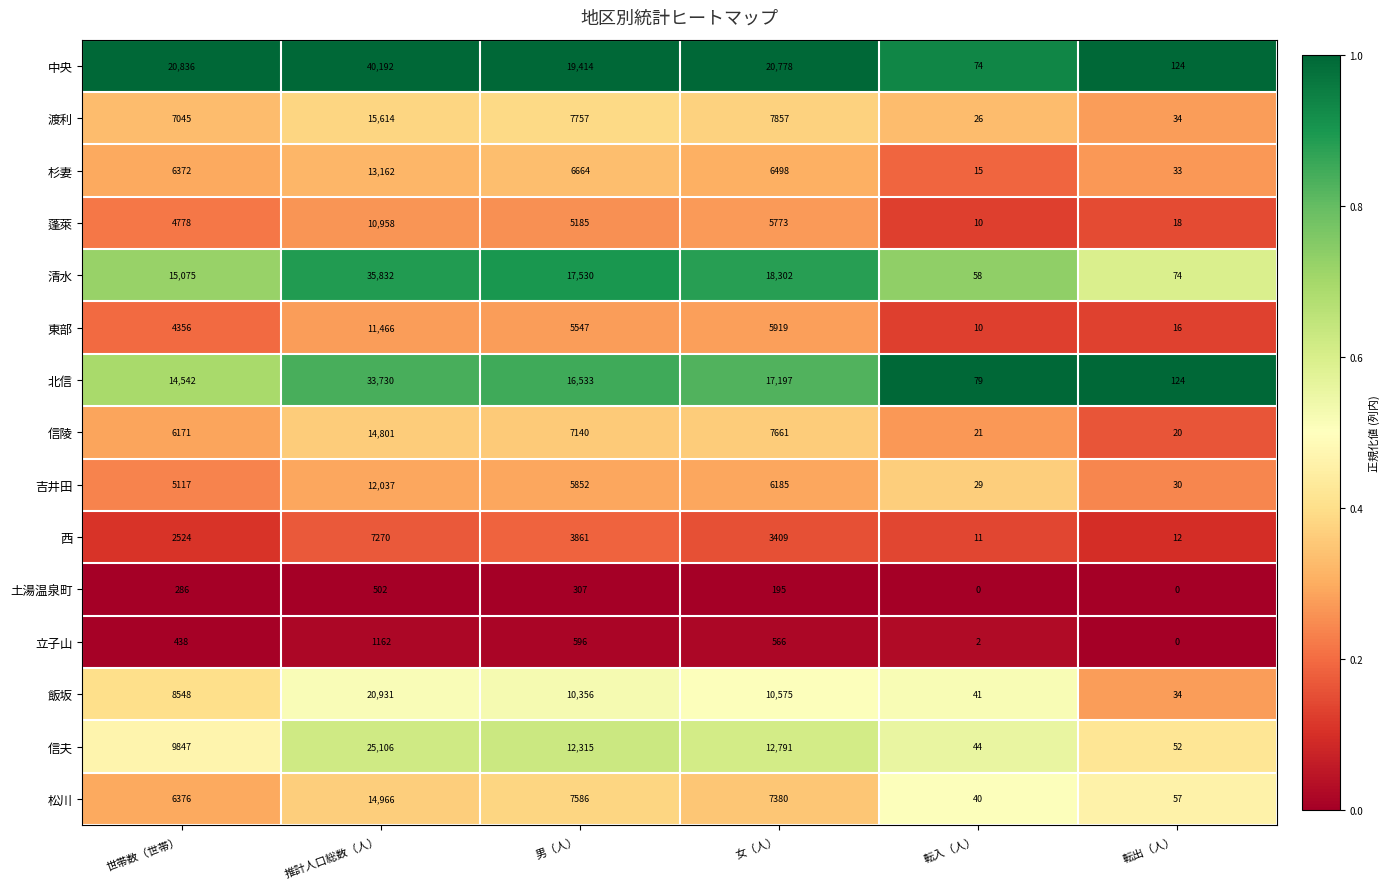

What is the maximum value shown in the chart?

40192